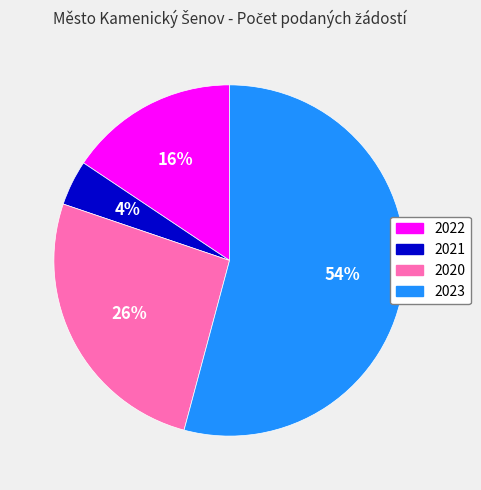

How many slices are in this pie chart?

4